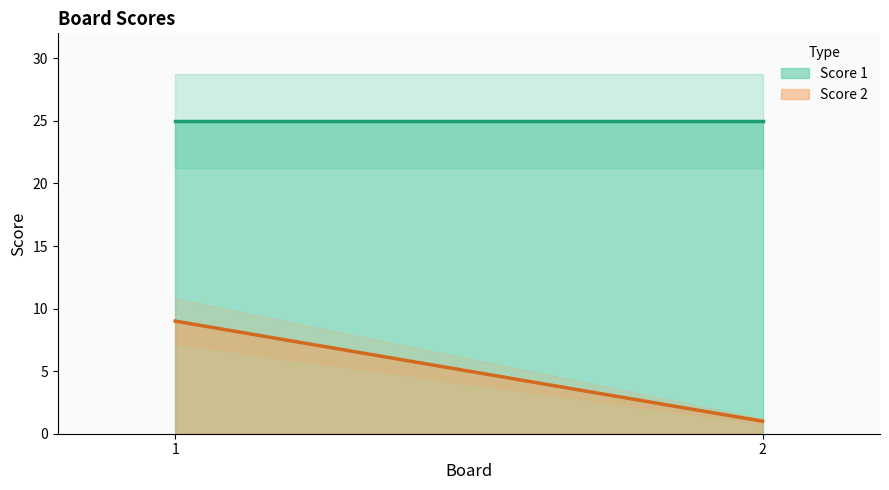

The value of Score 1 at 1 is 25. True or false?

True